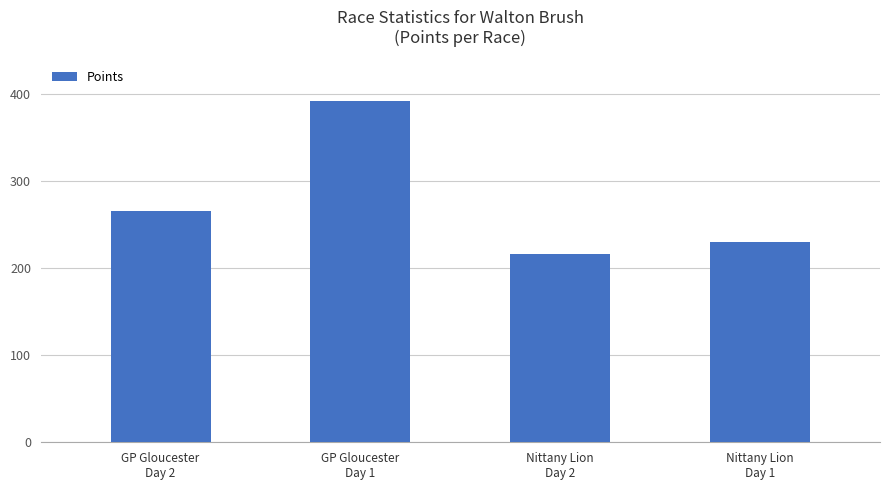

What is the sum of the values at Nittany Lion
Day 2 and GP Gloucester
Day 1?

608.8